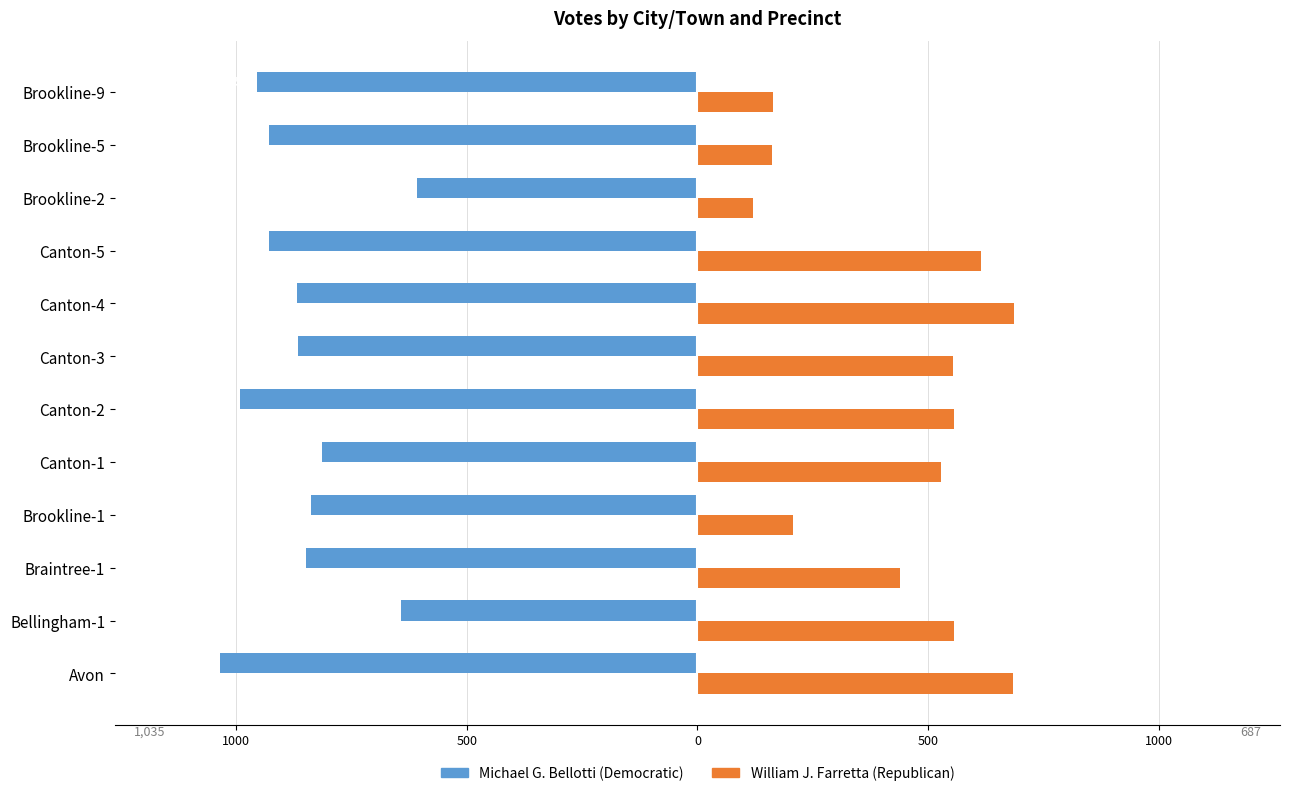

What is the difference between the maximum and second lowest values in the Michael G. Bellotti (Democratic) series?

384